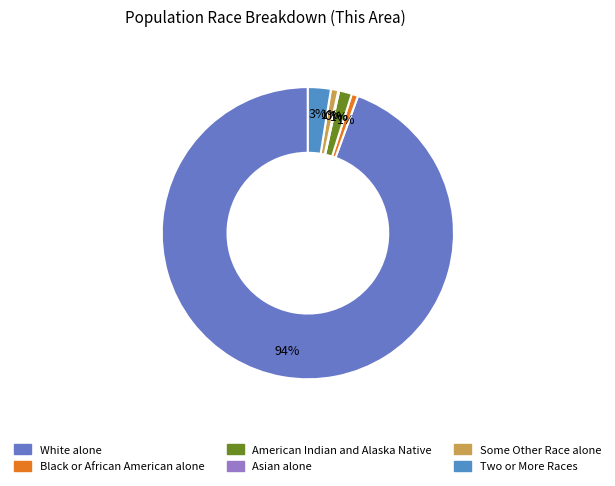

Do White alone and Two or More Races together represent more than half of the pie?

Yes